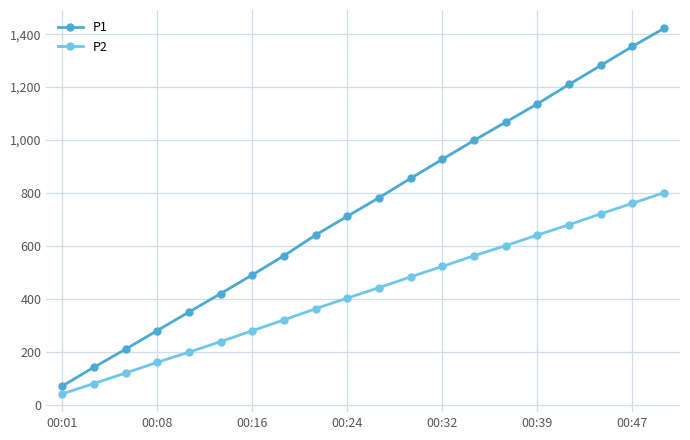

What is the sum of all P2 values?

8412.7